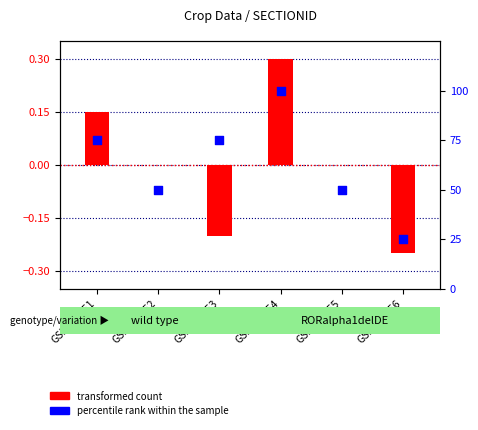

What is the total value across all series at GSM518353?

74.8